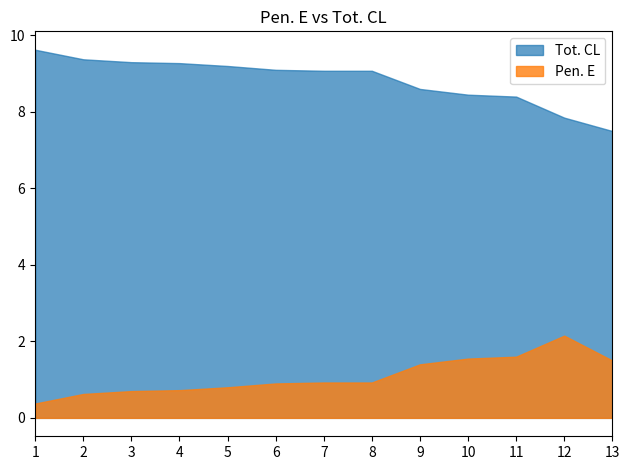

What is the difference between the maximum and minimum values in the Pen. E series?

1.8